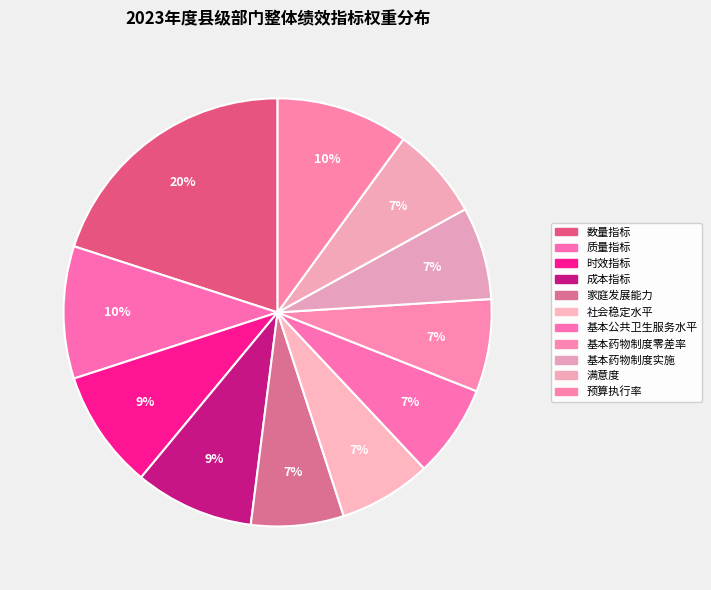

Count the number of slices in the pie.

11